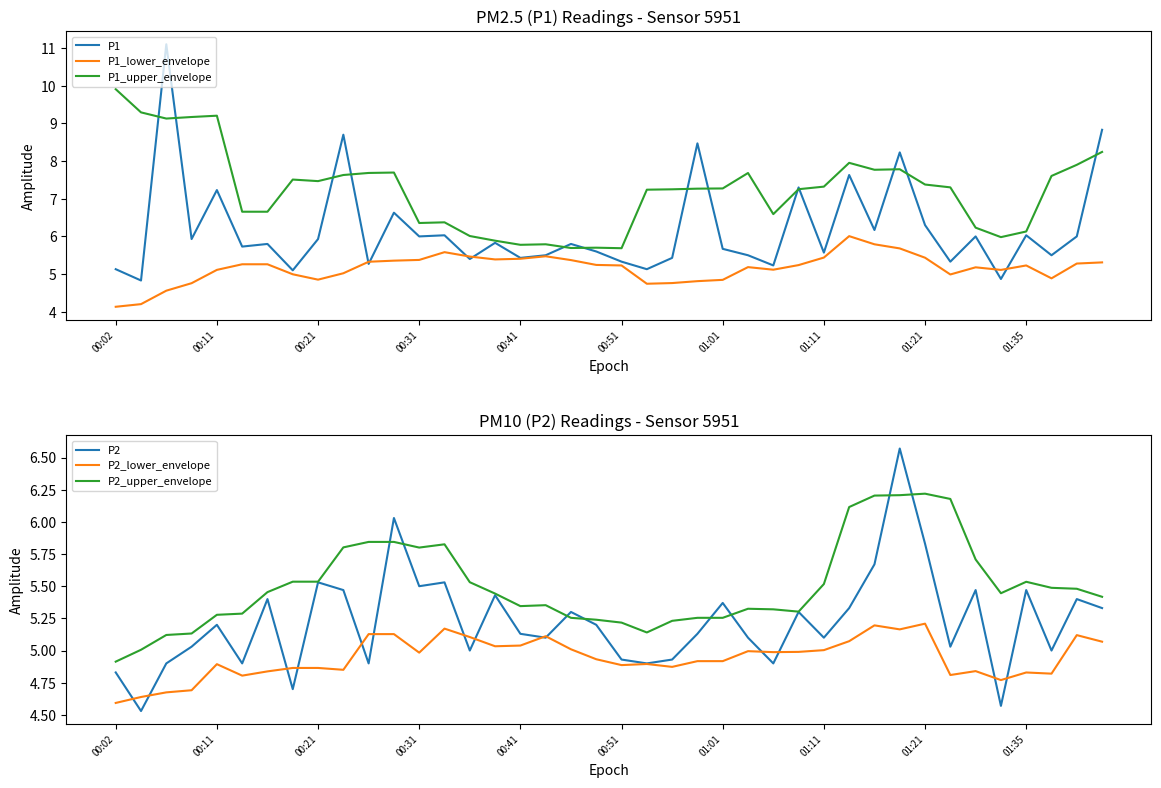

What is the lowest value of the P1_upper_envelope series?

5.7